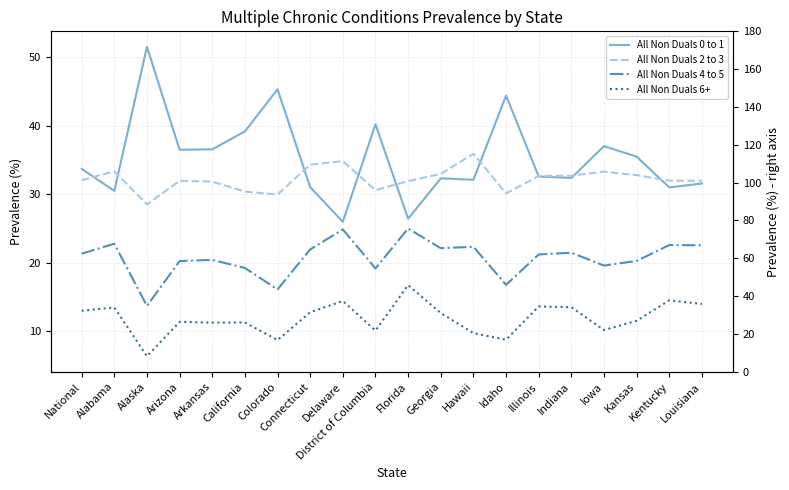

List the labels in order of All Non Duals 6+ value, largest first.

Florida, Kentucky, Delaware, Louisiana, Illinois, Indiana, Alabama, National, Connecticut, Georgia, Kansas, Arizona, California, Arkansas, Iowa, District of Columbia, Hawaii, Idaho, Colorado, Alaska